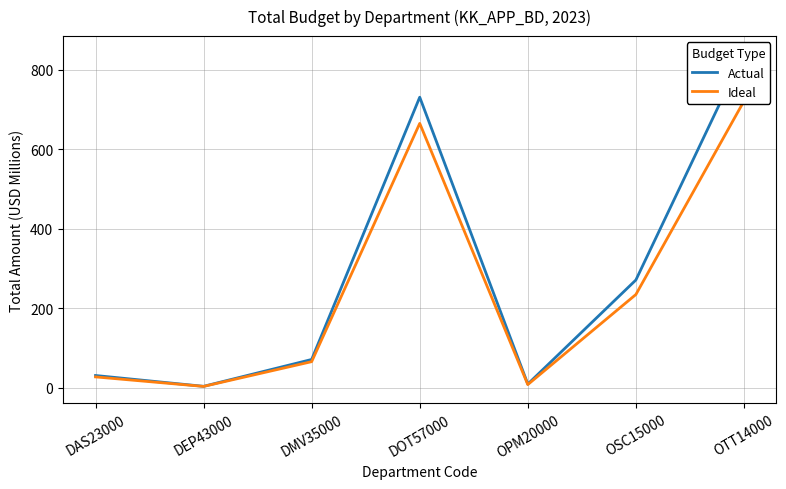

What is the sum of all Actual values?

1962.2